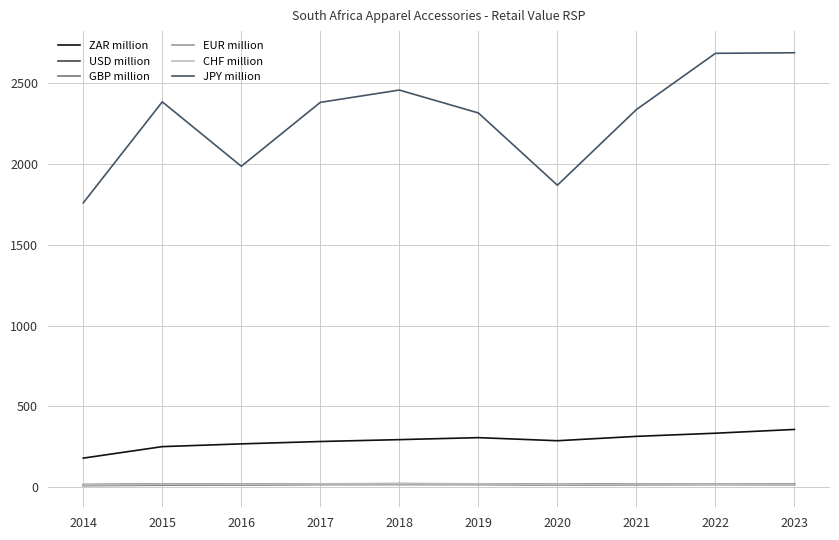

True or false: GBP million and JPY million cross at least once.

False